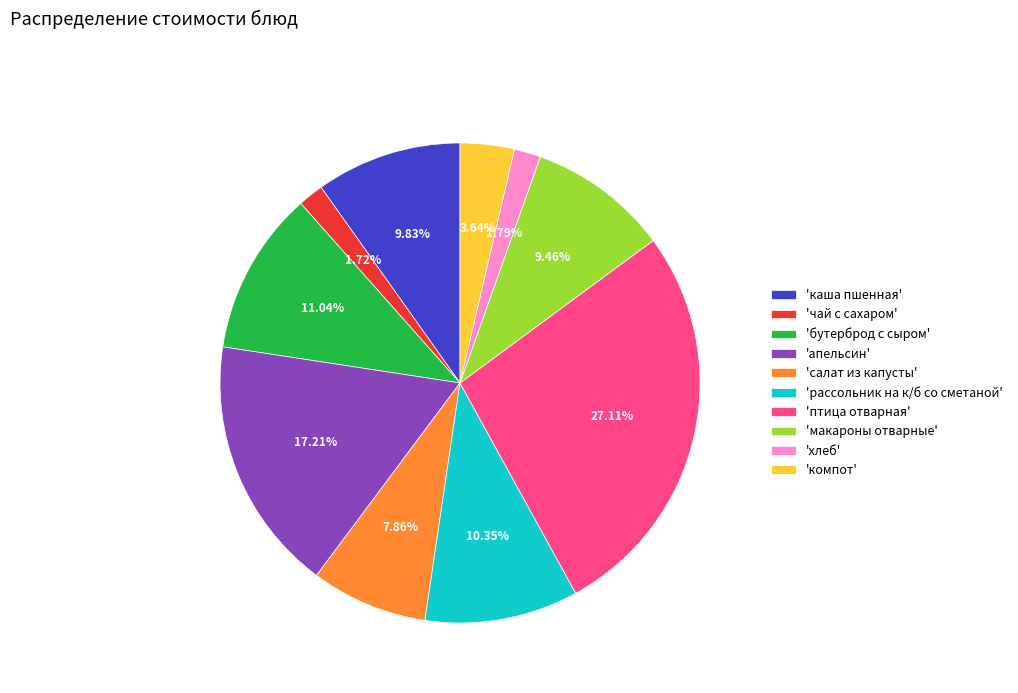

To the nearest percent, what is the difference between the largest and smallest slice percentages?

25%